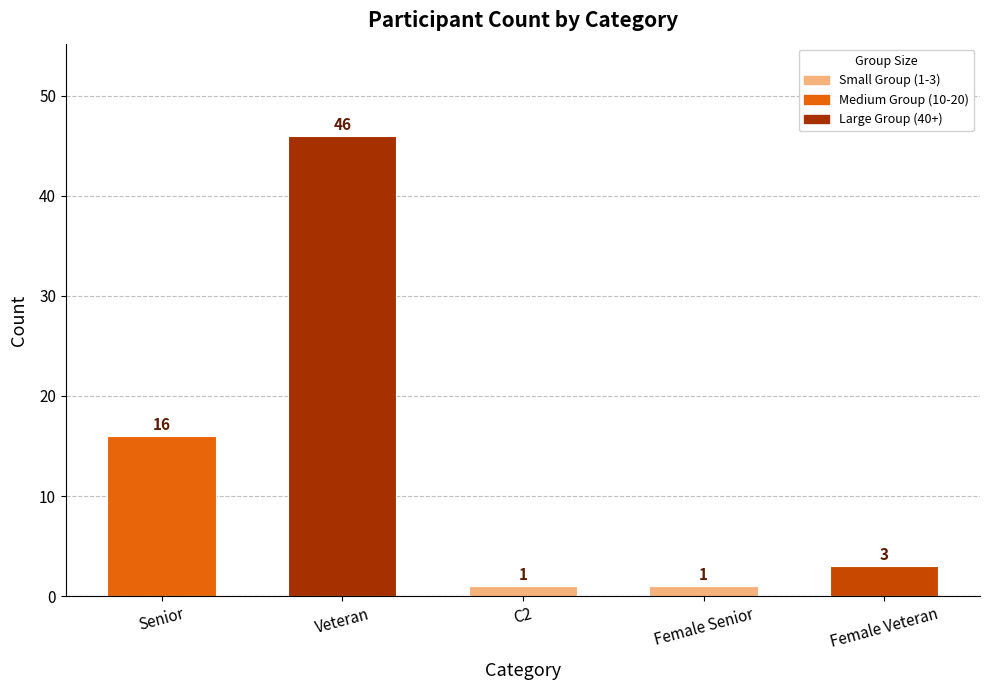

At which label does the data first exceed 3?

Senior